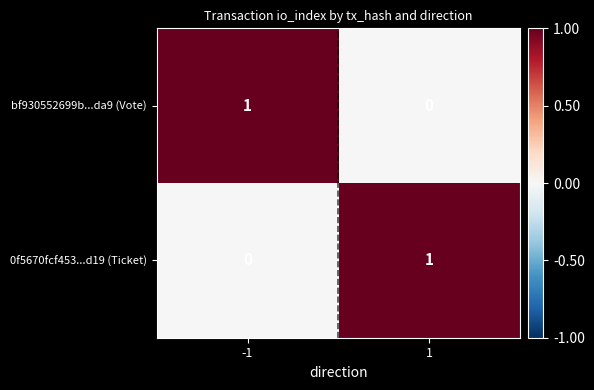

True or false: 0f5670fcf453...d19 (Ticket) has a value of 1 at 1.

True